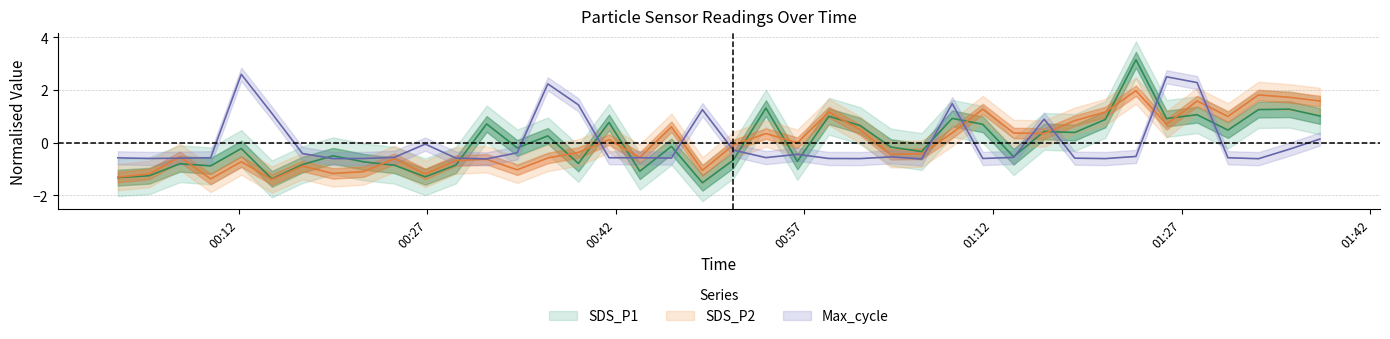

What is the difference between the second highest and second lowest values in the Max_cycle series?

3.1